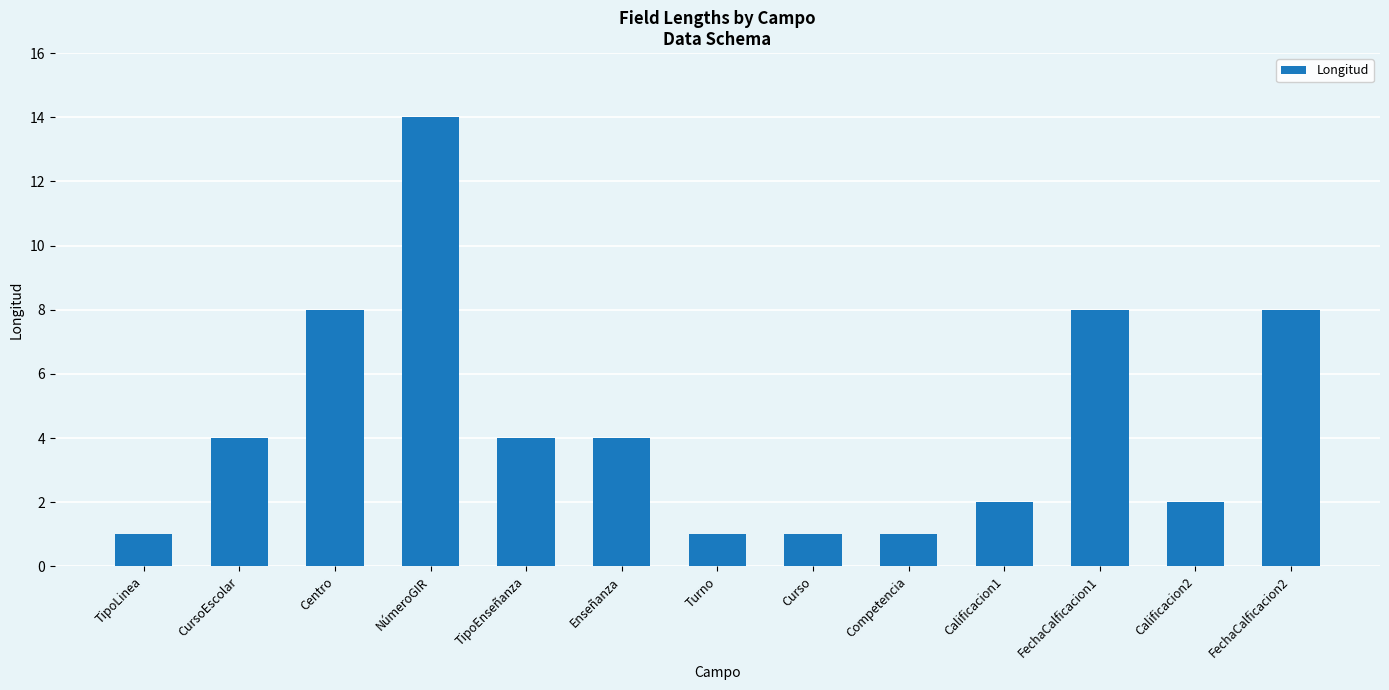

Are the bars horizontal?

No